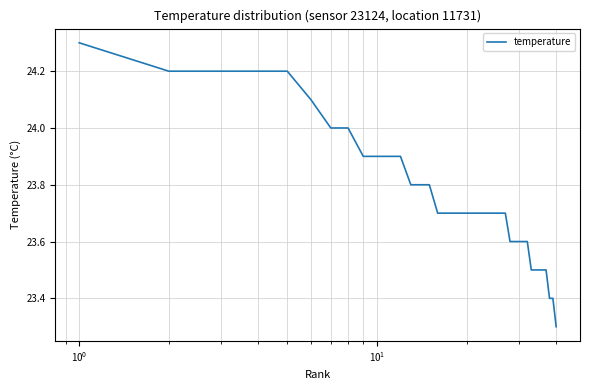

How many lines are shown in the chart?

1